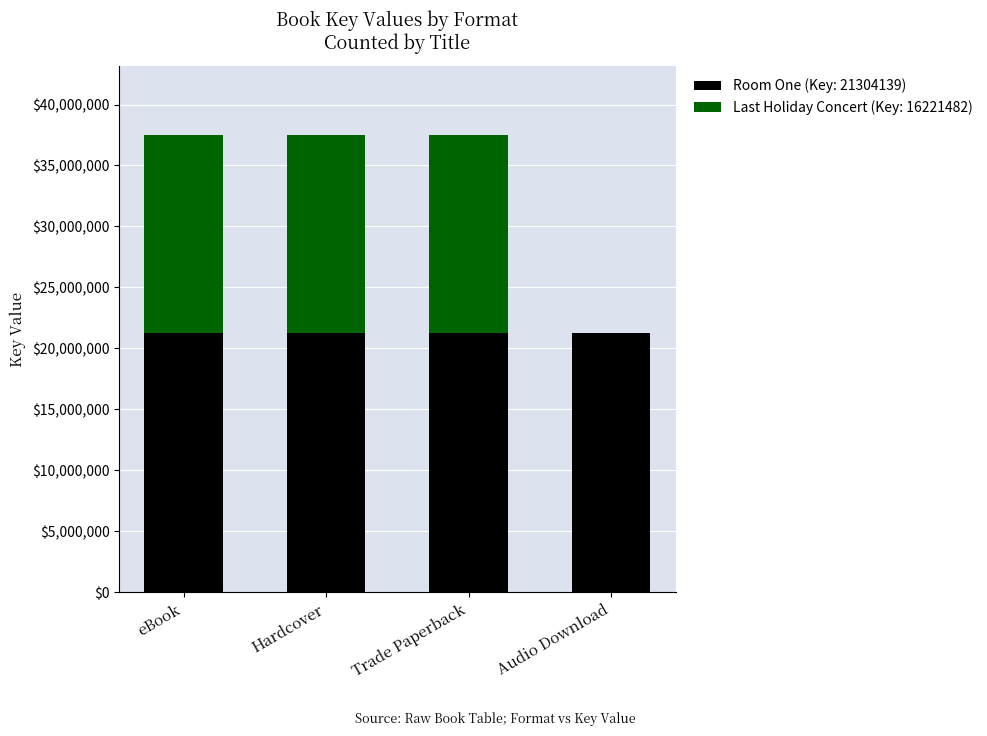

Reading left to right, list the values for the Room One (Key: 21304139) series.

eBook=21304139	Hardcover=21304139	Trade Paperback=21304139	Audio Download=21304139